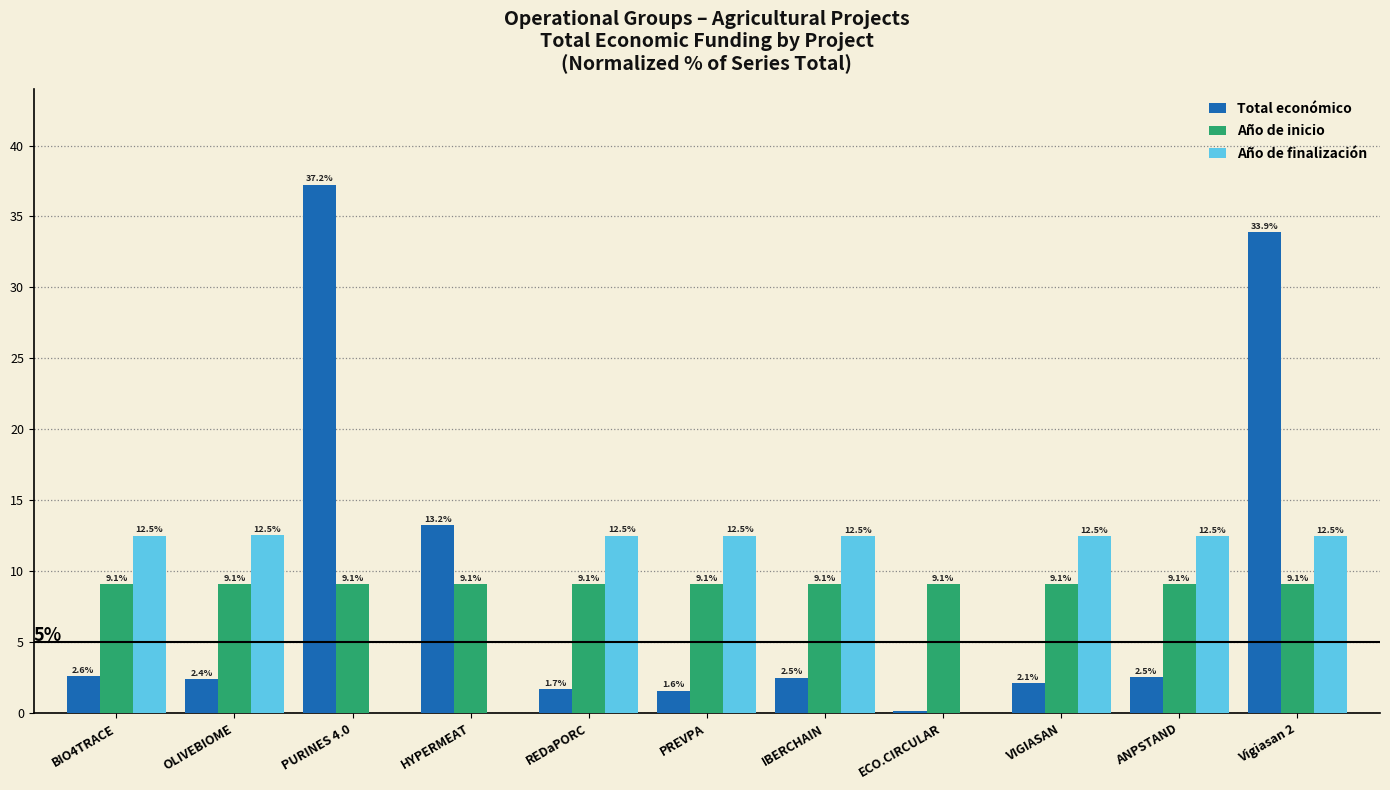

Is the value of Total económico at PURINES 4.0 greater than the value of Año de finalización at ECO.CIRCULAR?

Yes